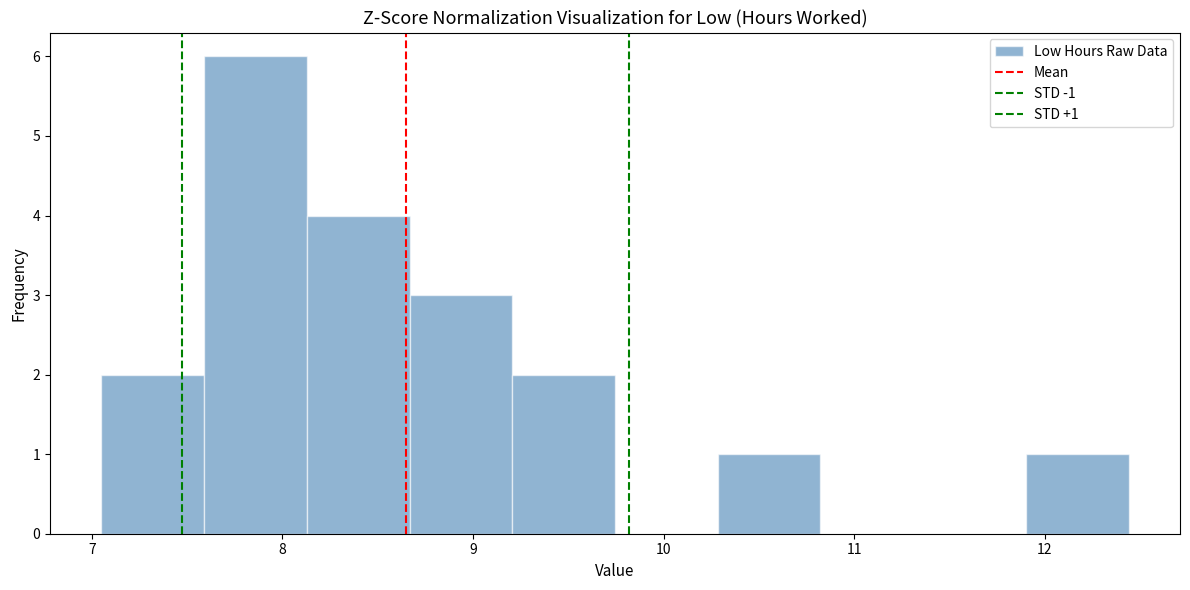

Which range on the x-axis has the tallest bar?

7.6 to 8.1